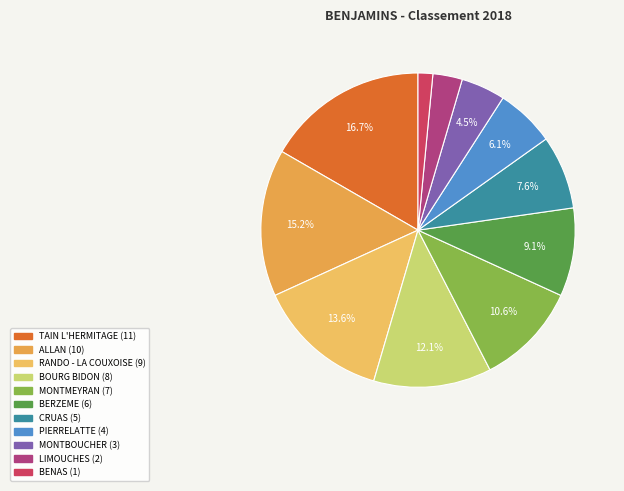

Is it true that LIMOUCHES is 3% of the pie?

True